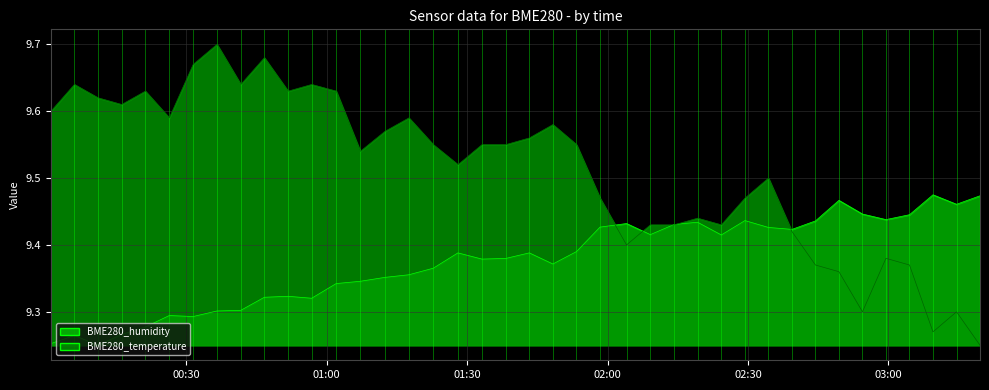

Which series has the widest spread of values?

BME280_temperature